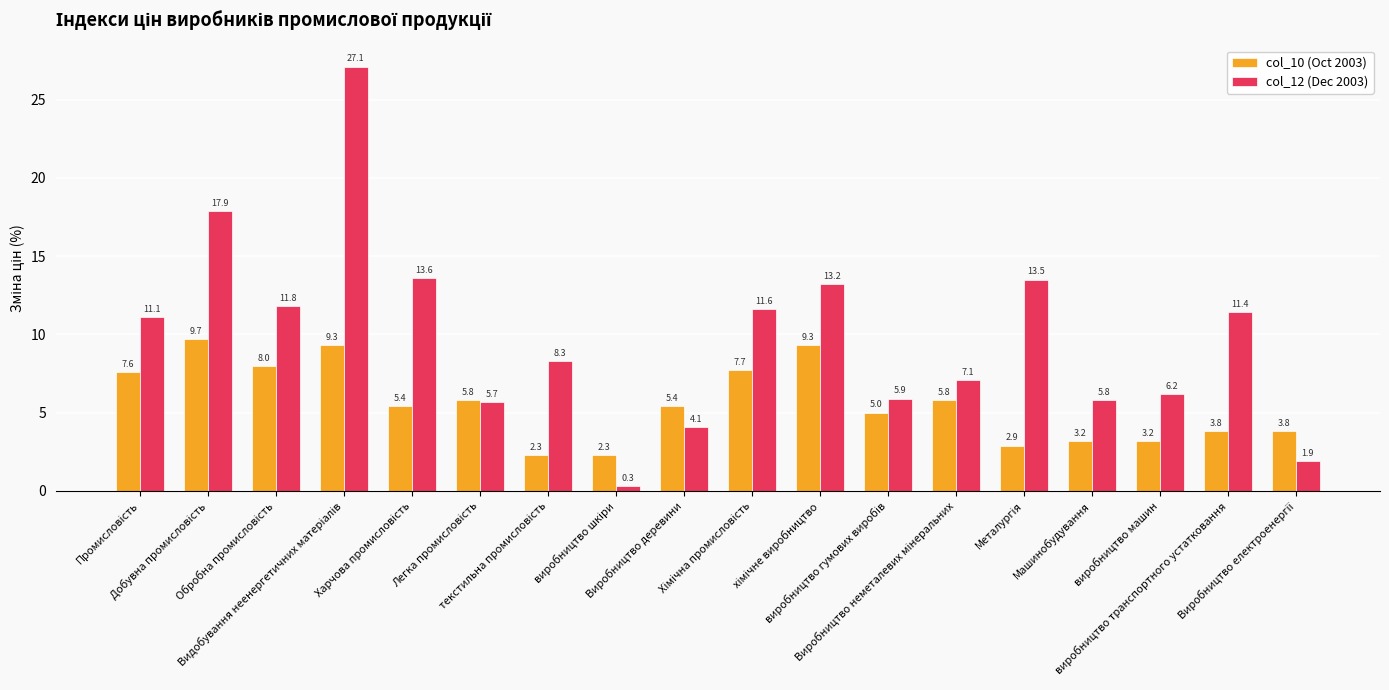

What is the minimum value shown in the chart?

0.3